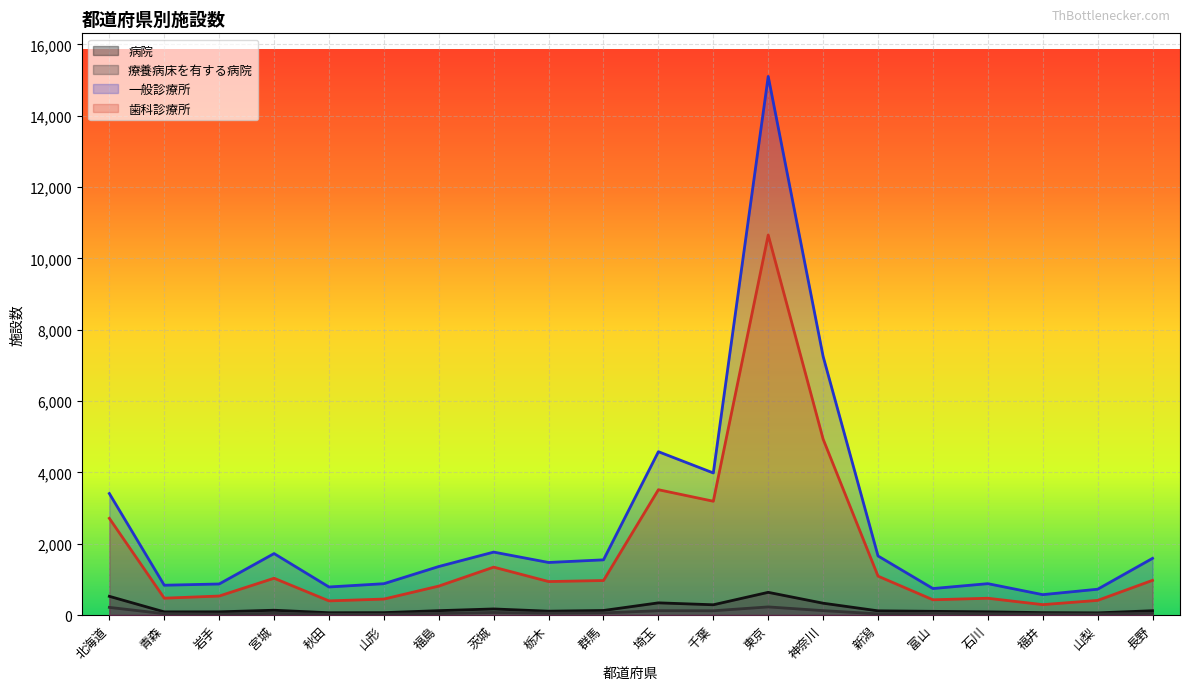

True or false: 一般診療所 has more than 2 interior local peaks.

True